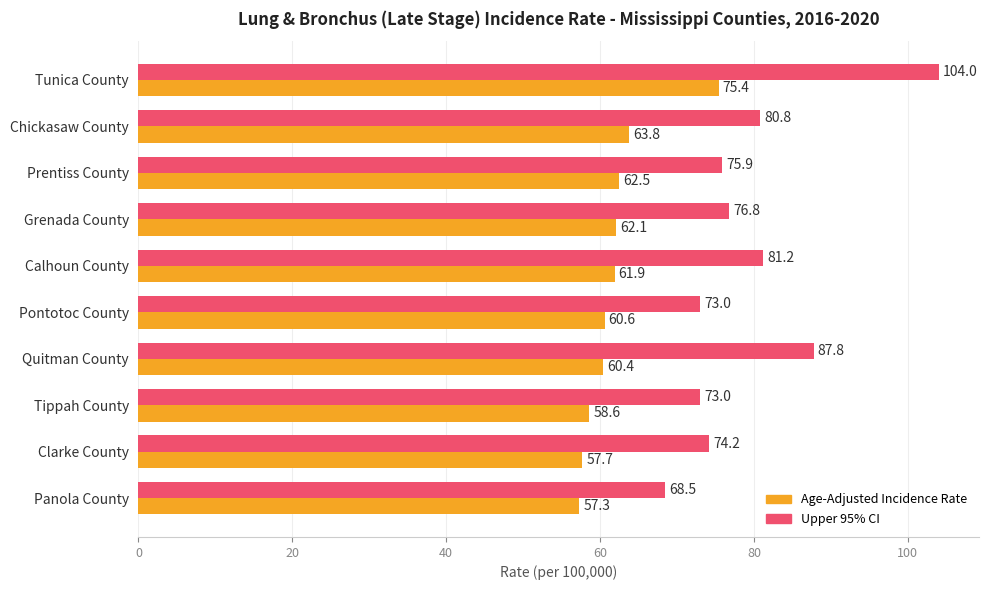

Is the value of Upper 95% CI at Quitman County greater than the value of Age-Adjusted Incidence Rate at Panola County?

Yes